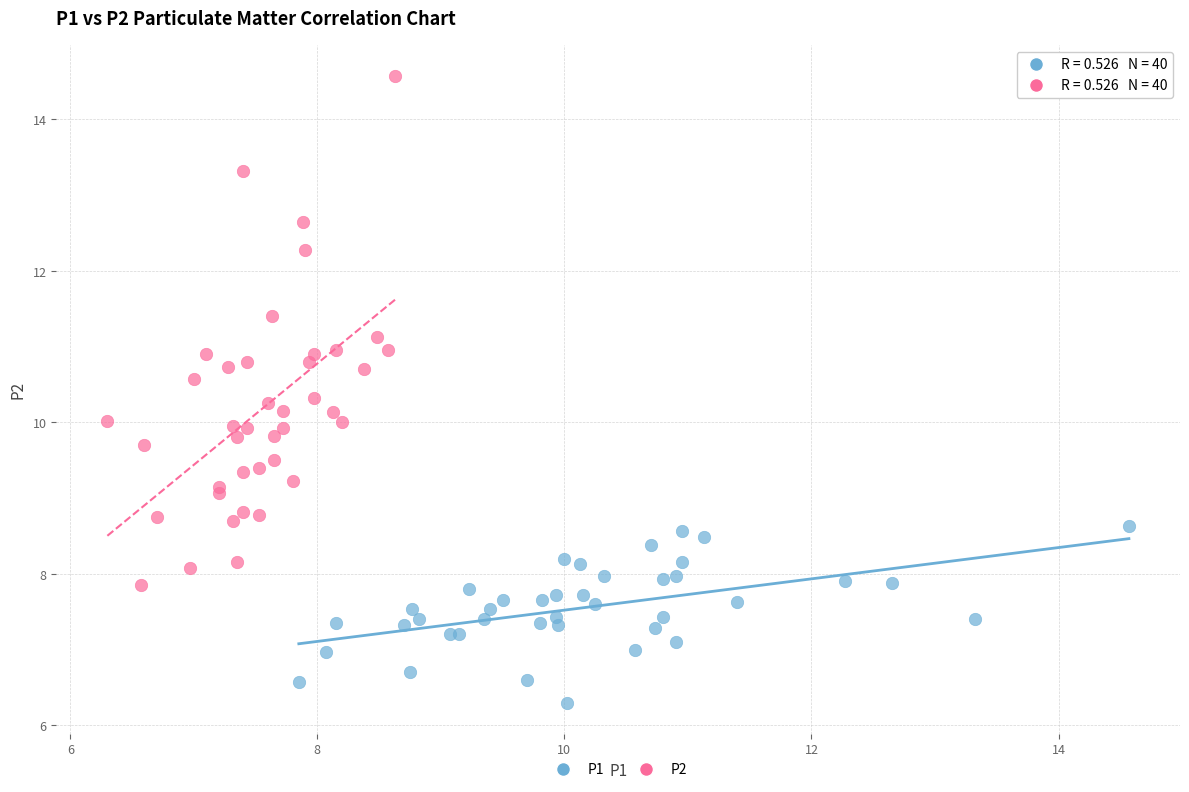

Which series has the widest spread of Y values?

P2